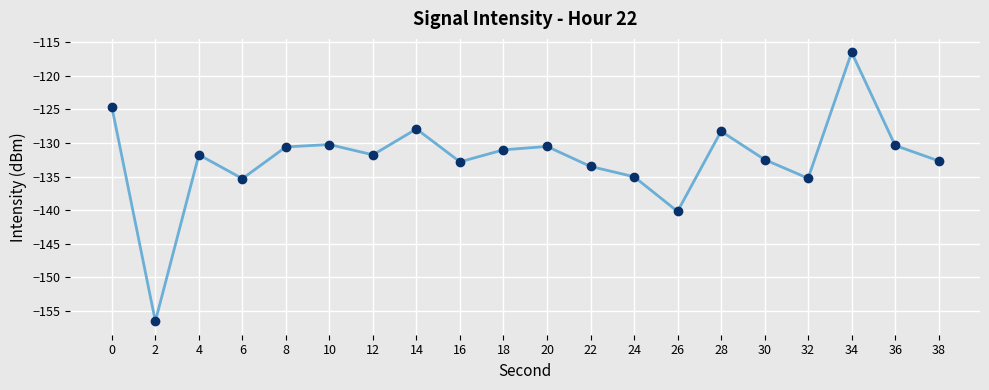

What is the sum of all values?

-2647.2